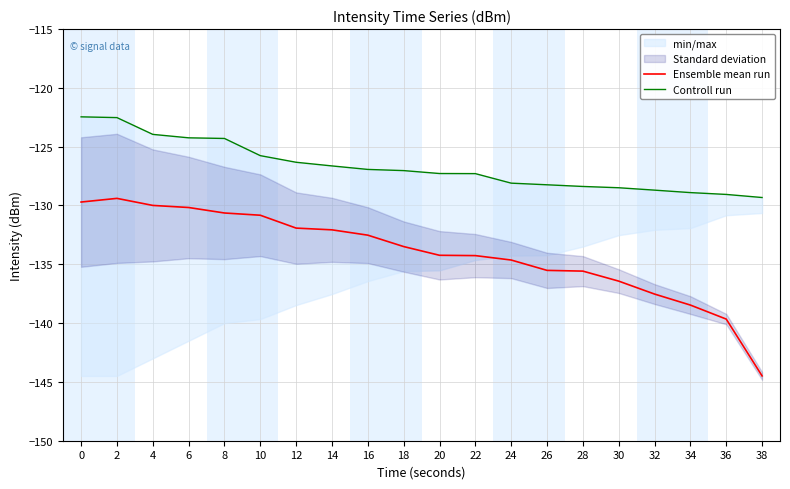

What is the maximum value for Controll run?

-122.5